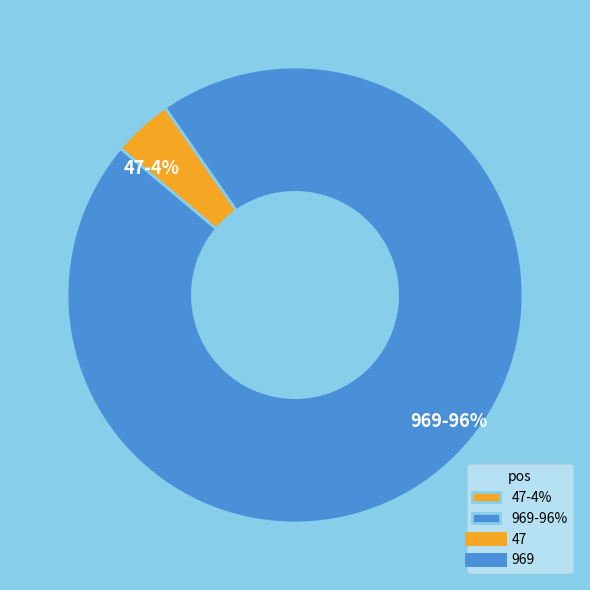

Between 969-96% and 47-4%, which is larger?

969-96%